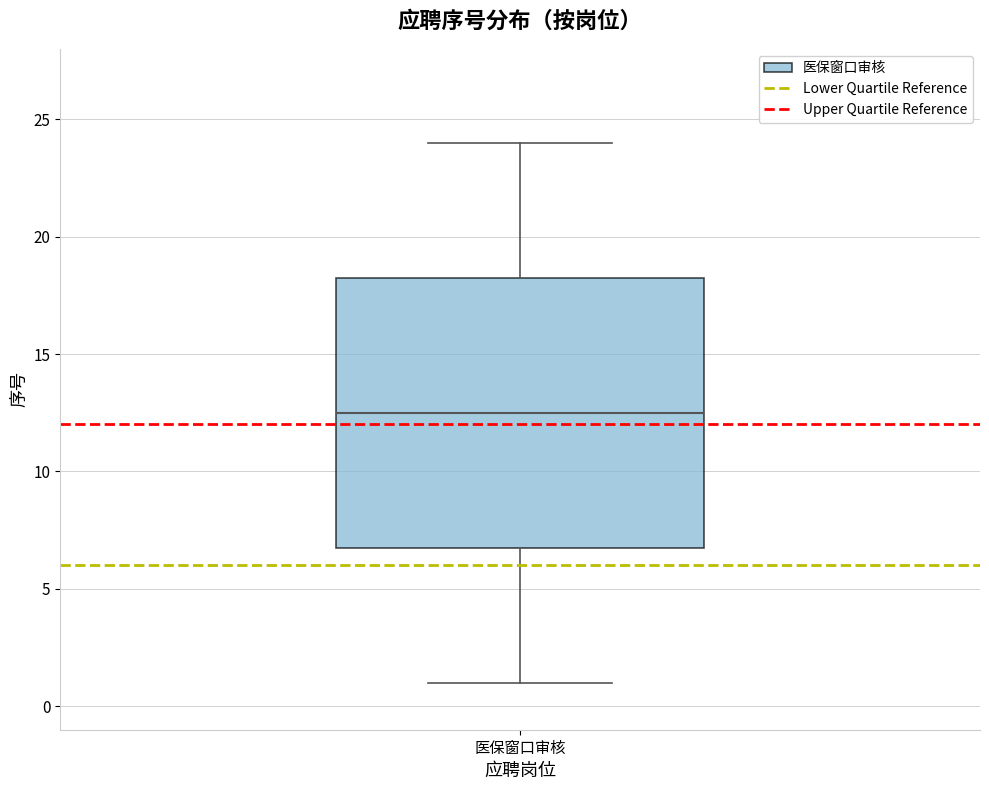

Transcribe this box plot: give where the median line is, the range the box spans, and where the two whiskers end, as read against the y-axis. The values are not printed on the chart, so give them approximately, as read against the axis.

median 12.5, box 7.0 to 18.5, whiskers 1.0 to 24.0